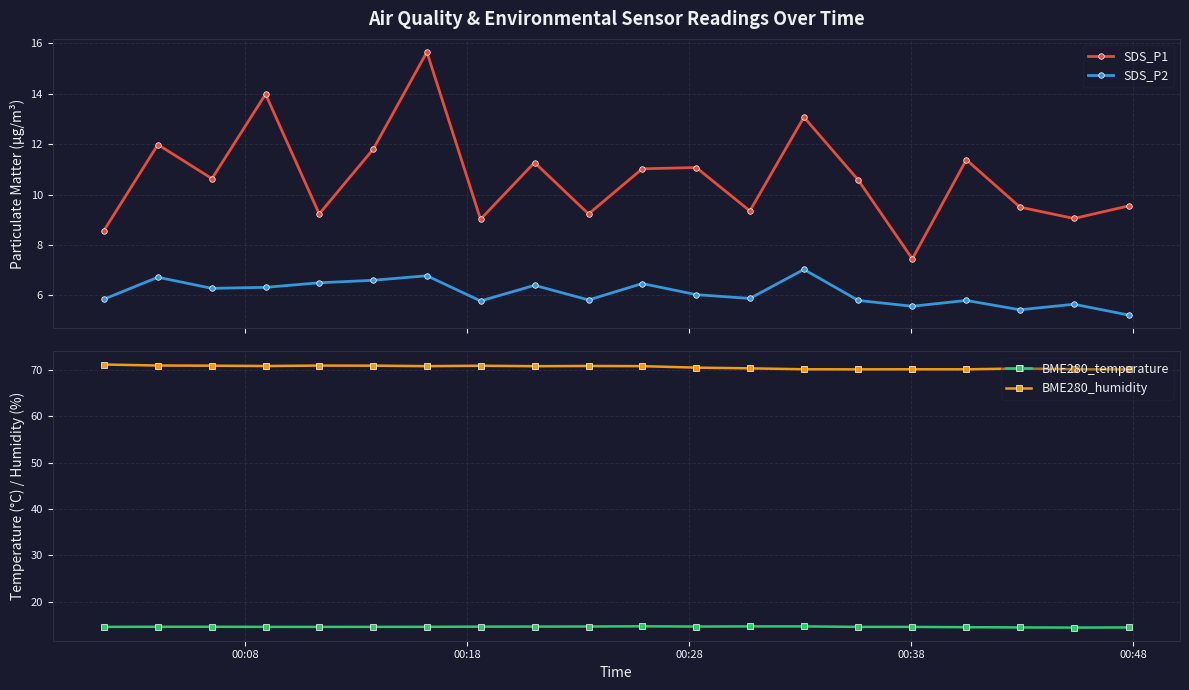

How many values in the SDS_P1 series exceed 10?

11